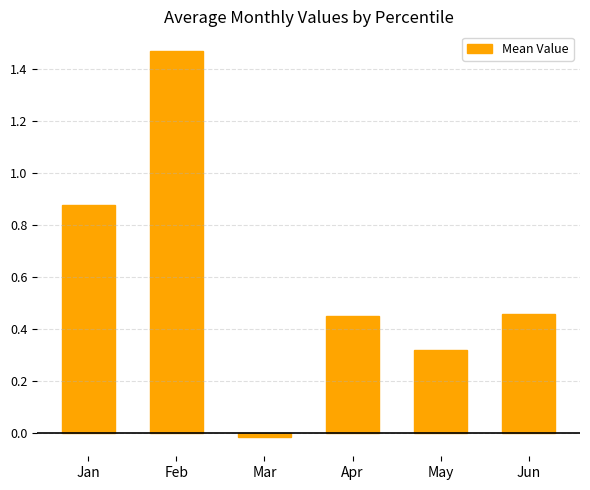

The value at Feb is 0.6. True or false?

False